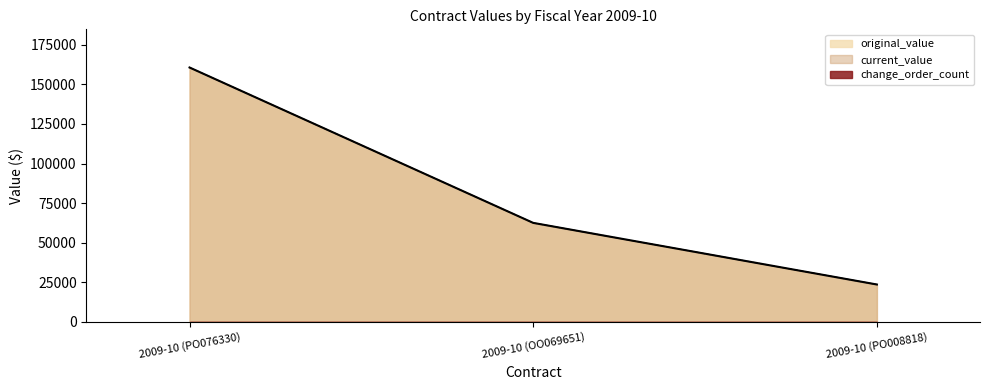

Reading right to left, list all the values displayed in this chart.

original_value: 2009-10 (PO008818)=23600	2009-10 (OO069651)=62520	2009-10 (PO076330)=160675
current_value: 2009-10 (PO008818)=23600	2009-10 (OO069651)=62520	2009-10 (PO076330)=160675